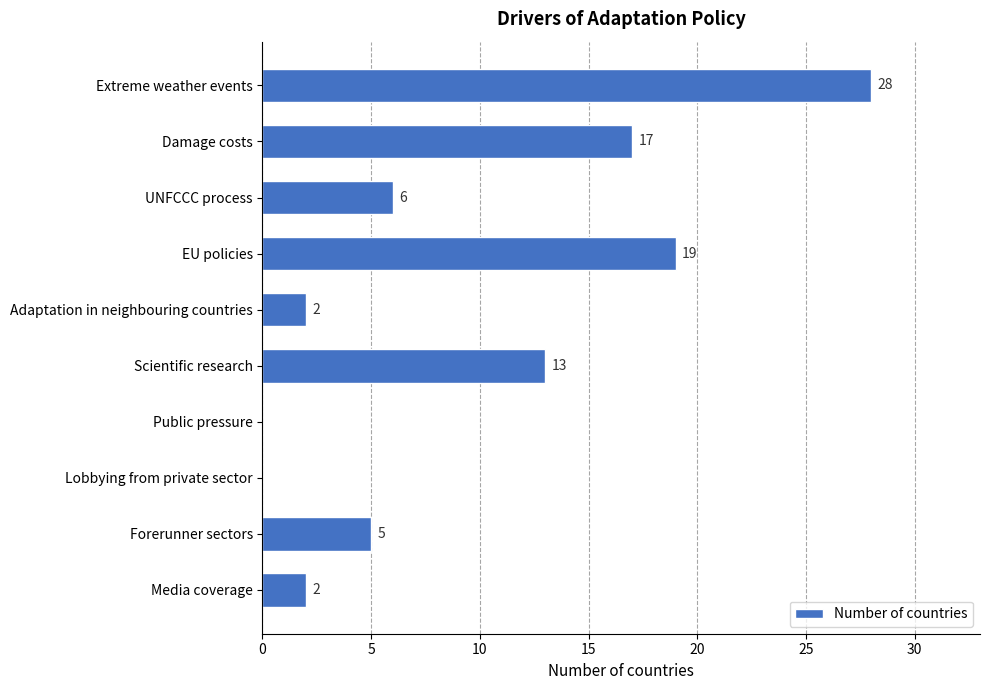

What is the sum of all values?

92